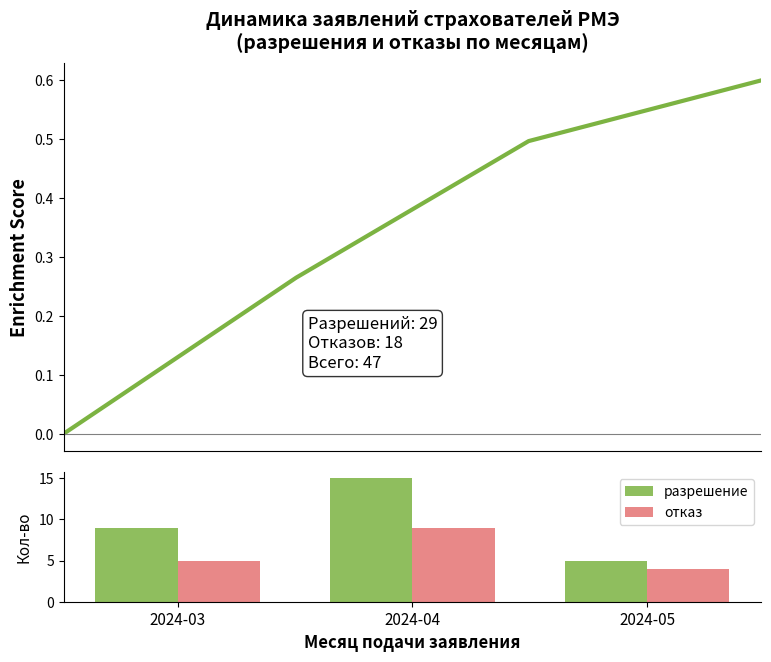

Rank the categories by разрешение value from highest to lowest.

2024-04, 2024-03, 2024-05